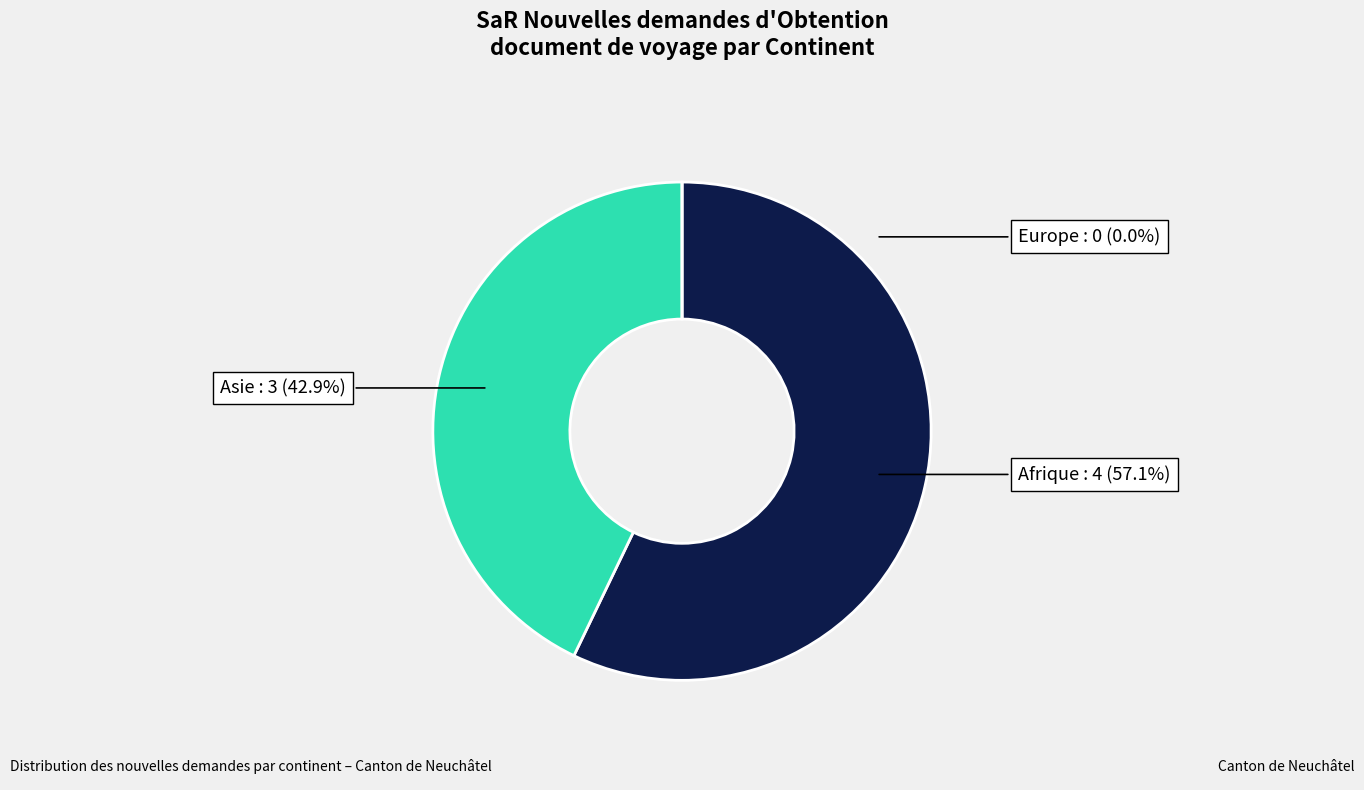

Does Europe represent more than half of the total?

No